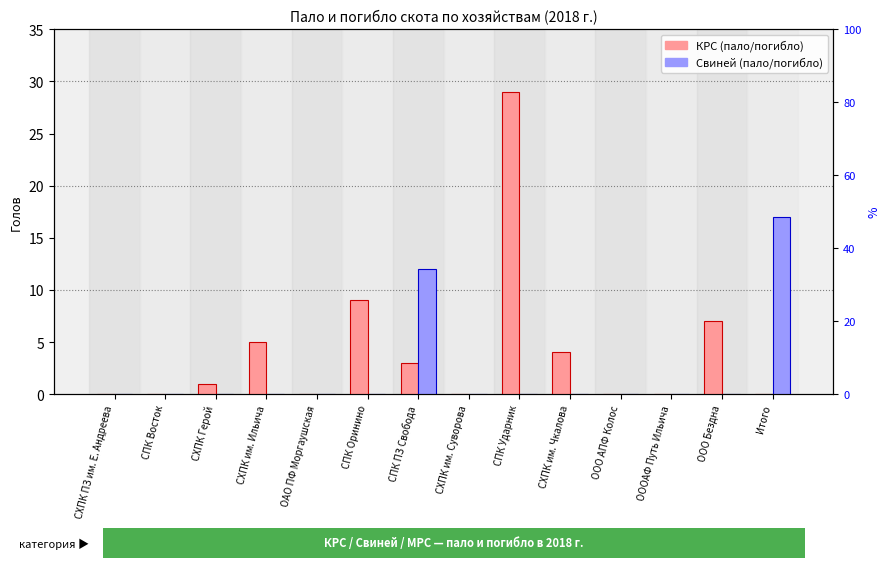

What are all the series names shown in the legend?

КРС (пало/погибло), Свиней (пало/погибло)